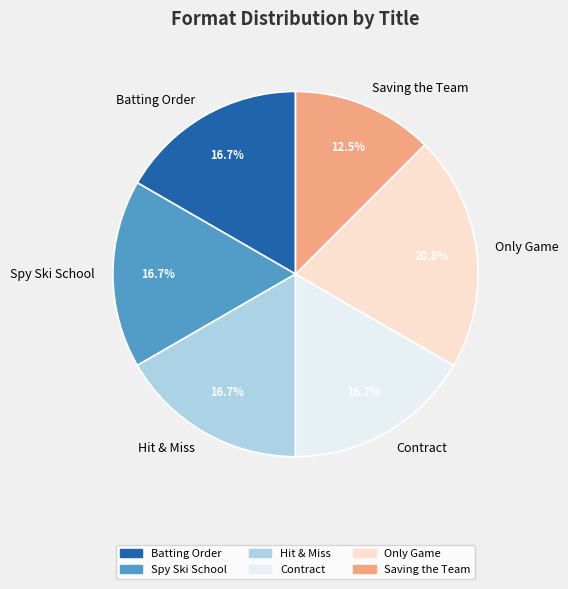

What is the total percentage of Contract and Only Game?

37.5%